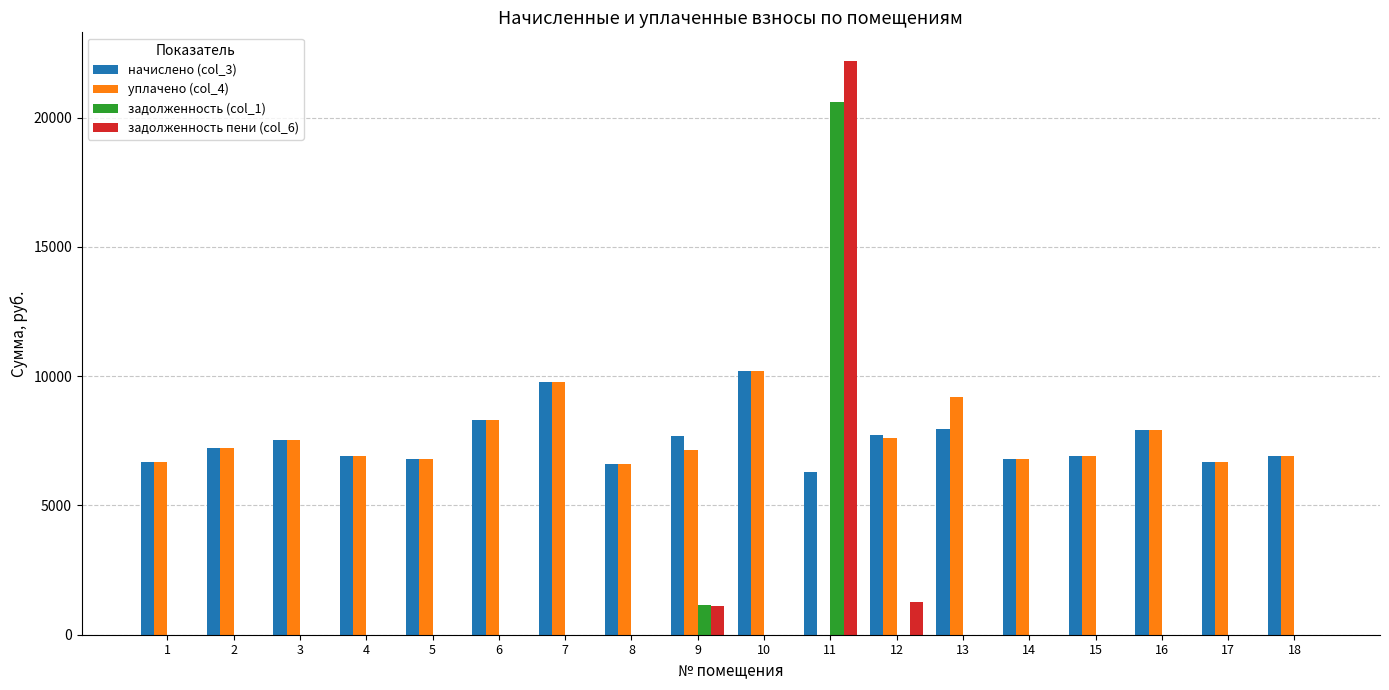

What is the highest value of the задолженность пени (col_6) series?

22186.0